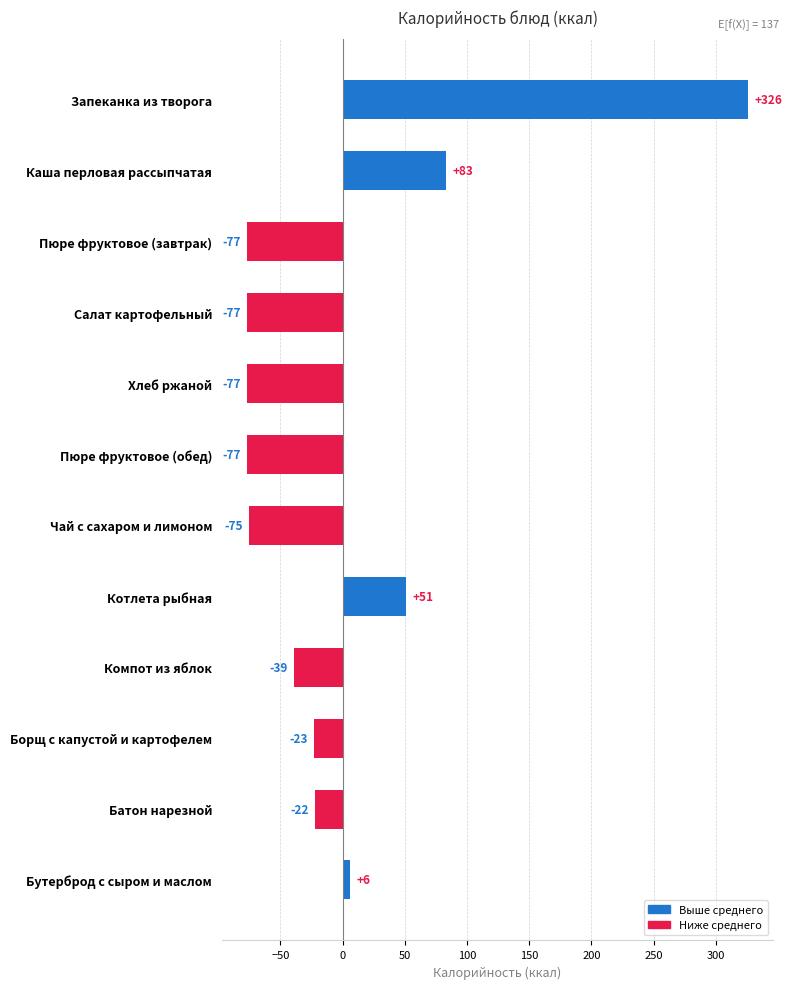

What is the label of the 3rd bar from the top?

Пюре фруктовое (завтрак)